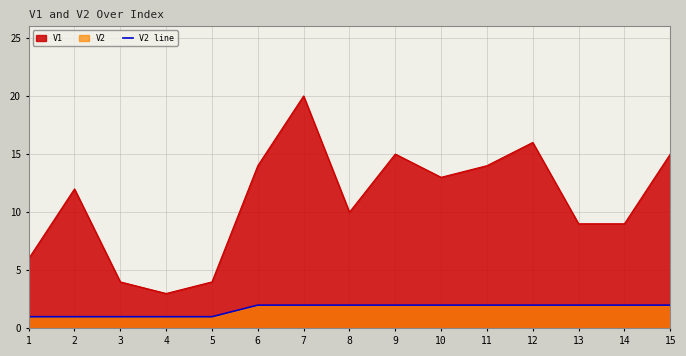

List the labels in order of value, largest first.

6, 7, 8, 9, 10, 11, 12, 13, 14, 15, 1, 2, 3, 4, 5